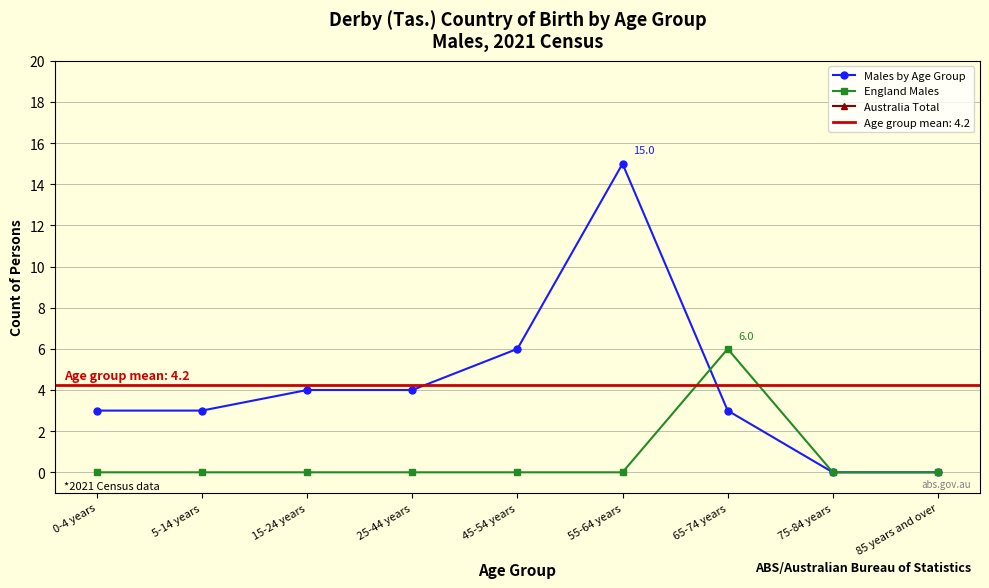

List the series in order of their peak value, lowest first.

England Males, Males by Age Group, Australia Total